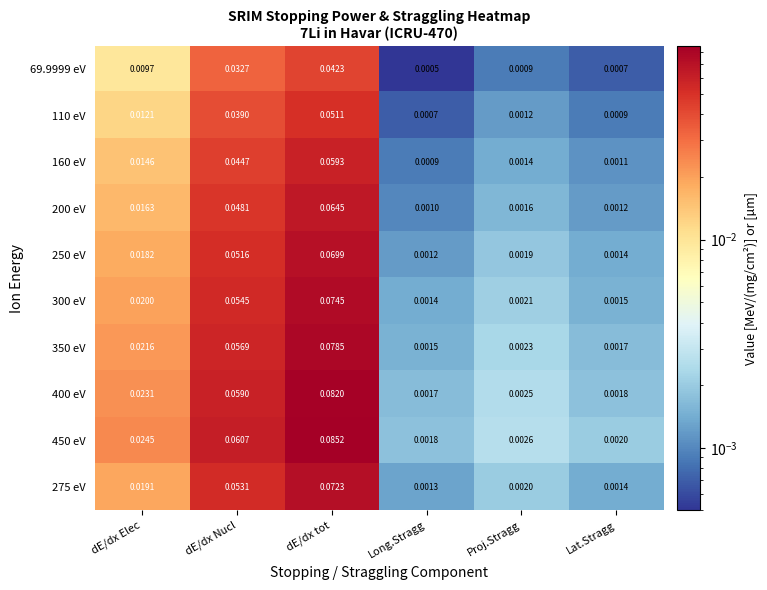

Where is 160 eV nearest to the value 0?

Long.Stragg